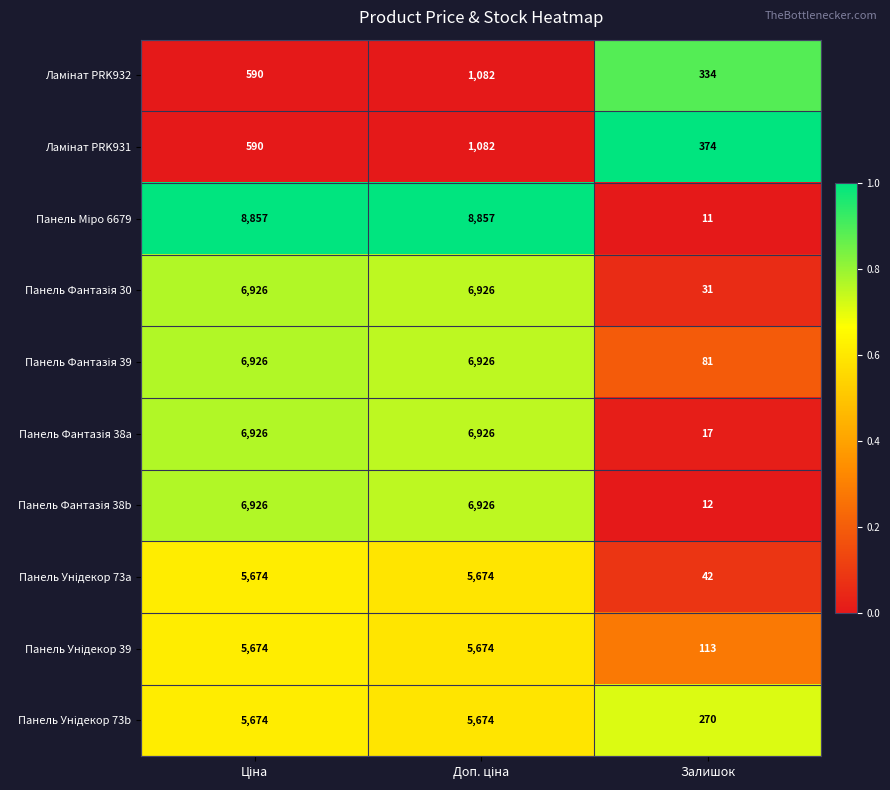

At how many categories does at least one series exceed 273?

3